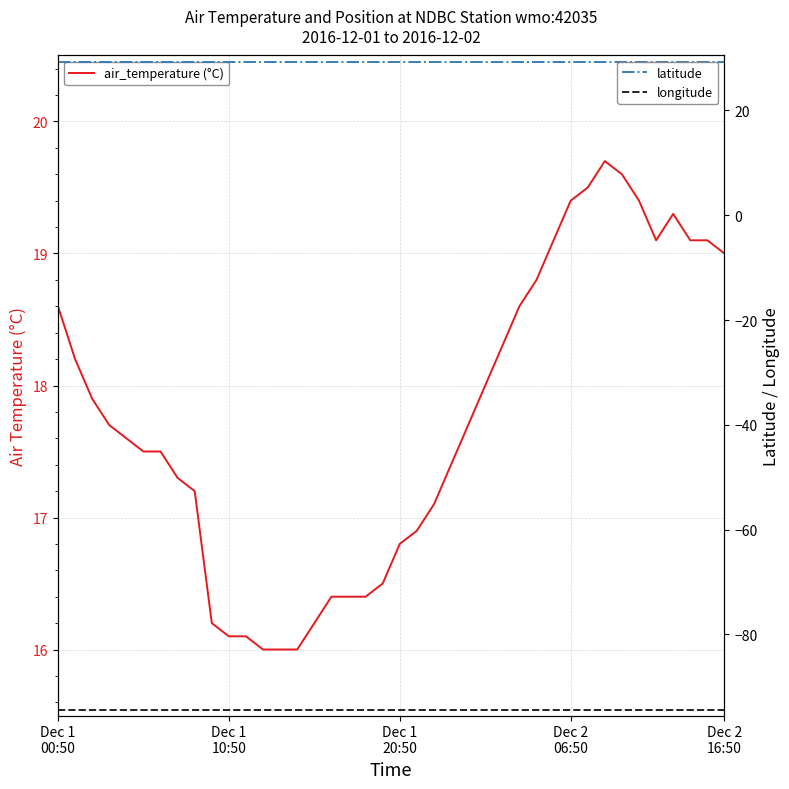

The longitude series shows -94.4 at 18. True or false?

True